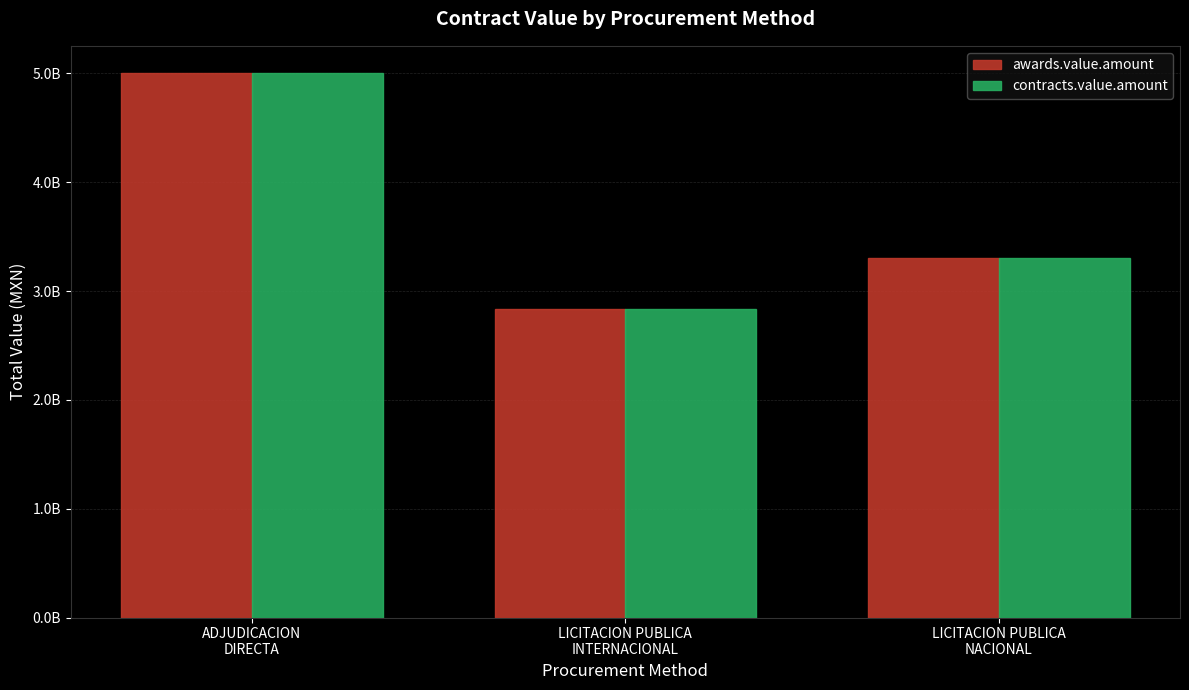

Are the bars grouped side by side (vs. stacked)?

Yes